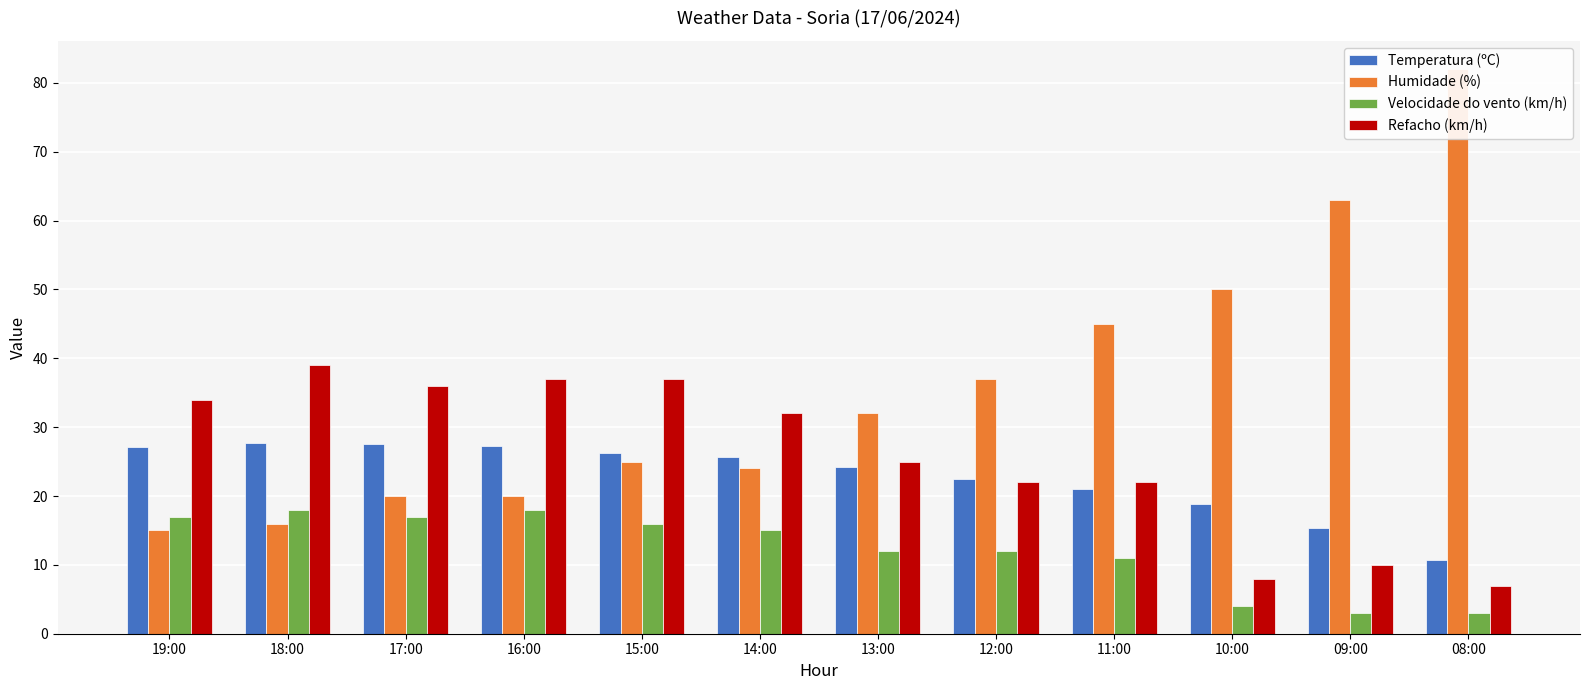

What is the sum of all Refacho (km/h) values?

309.0